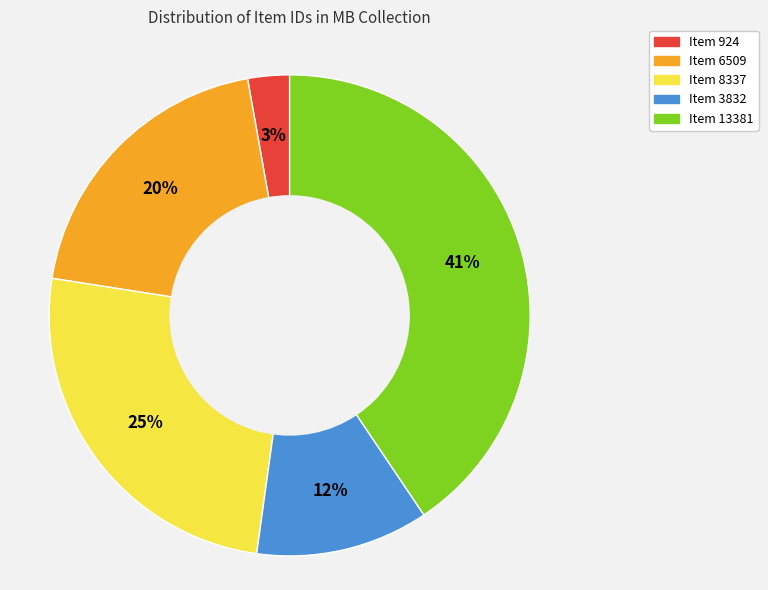

To the nearest percent, what portion does Item 924 represent?

3%